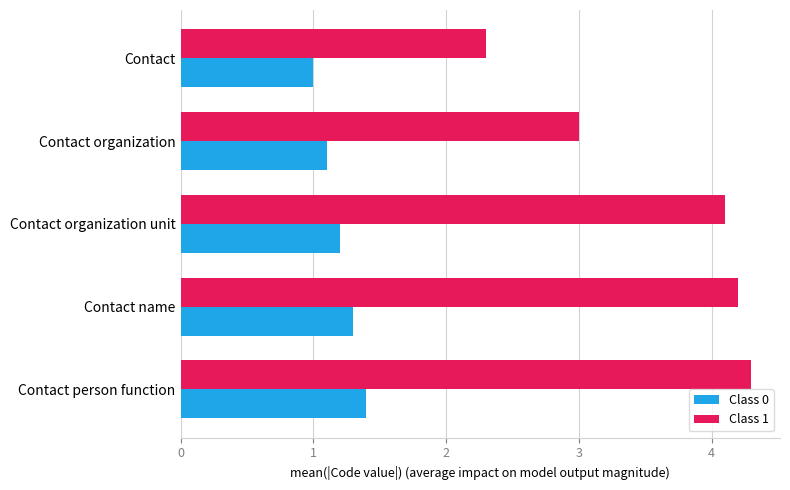

Which series has the largest total across all categories?

Class 1